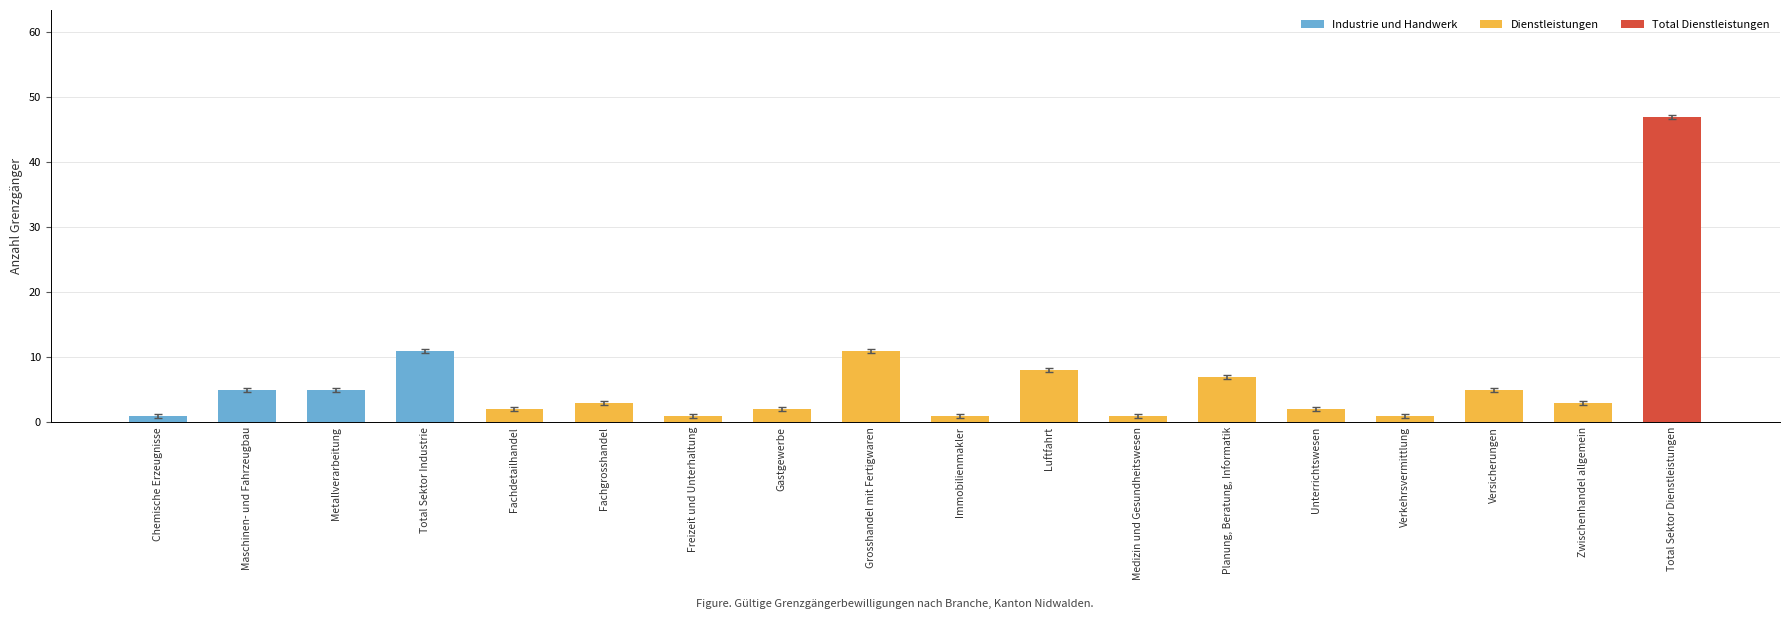

What is the label of the 7th bar from the right?

Medizin und Gesundheitswesen